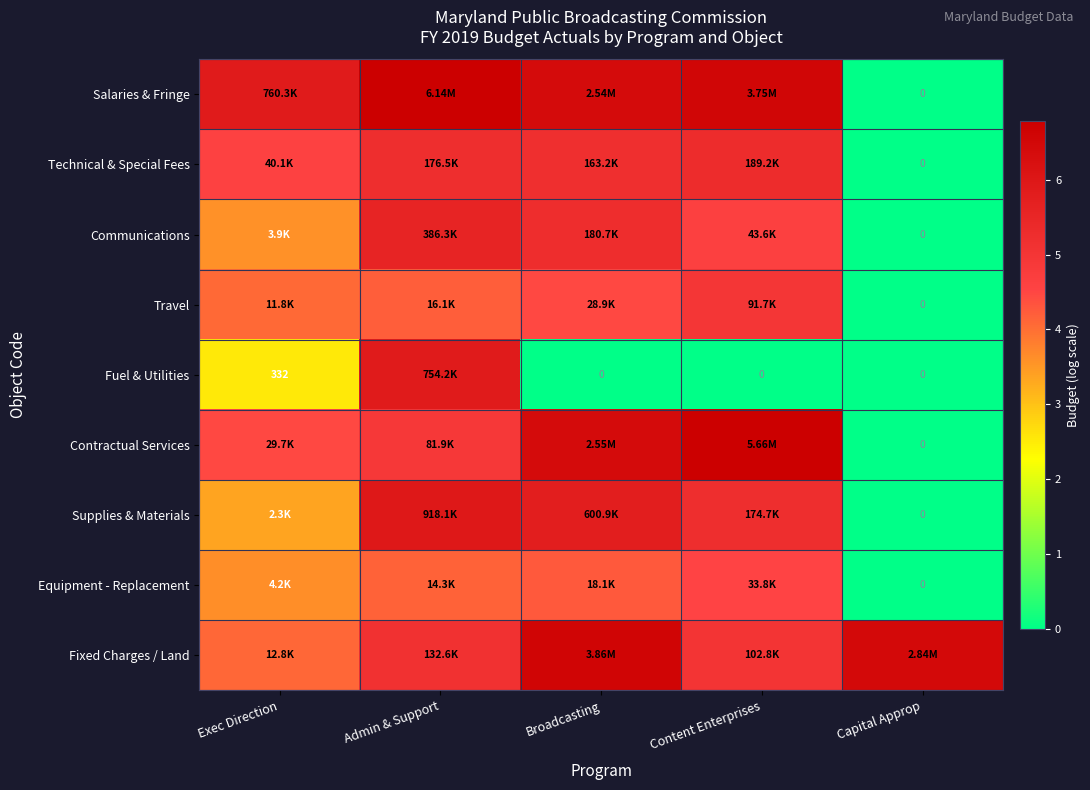

What is the difference between the second highest and minimum values in the Communications series?

5.3